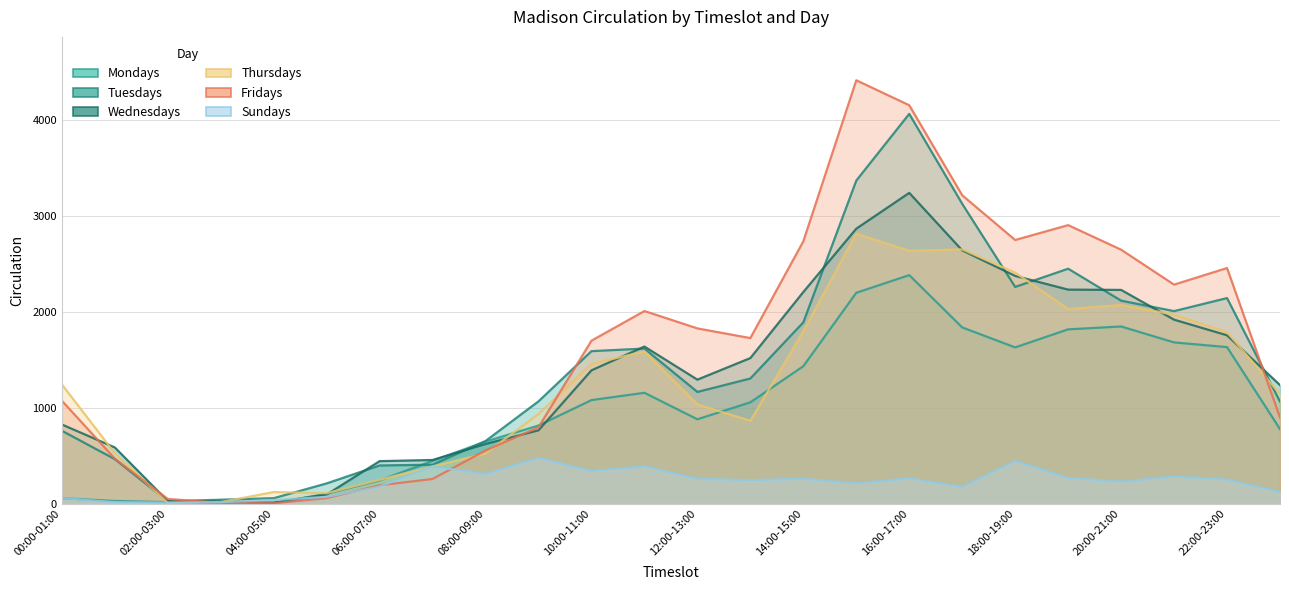

At which label does Mondays first exceed 1056?

10:00-11:00